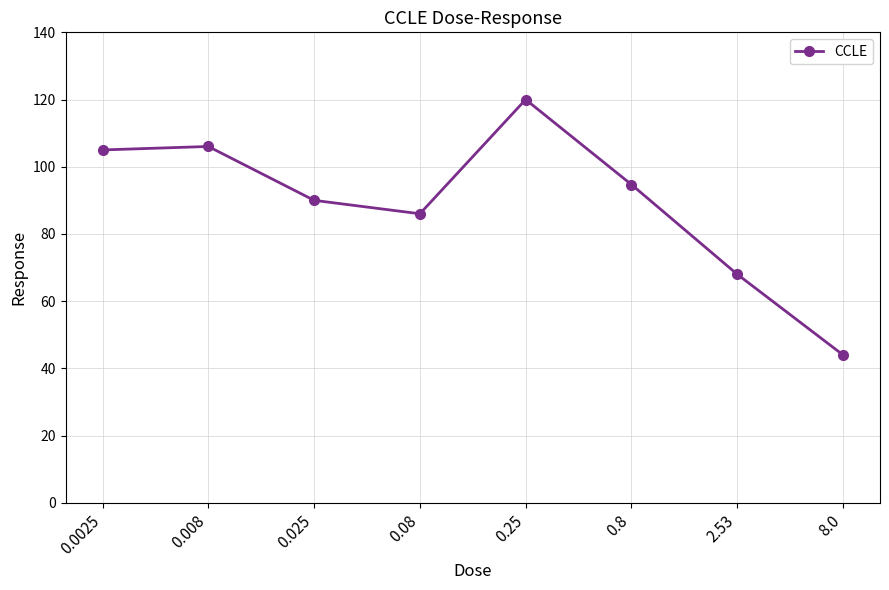

The chart shows a value of 68.0 at 2.53. True or false?

True